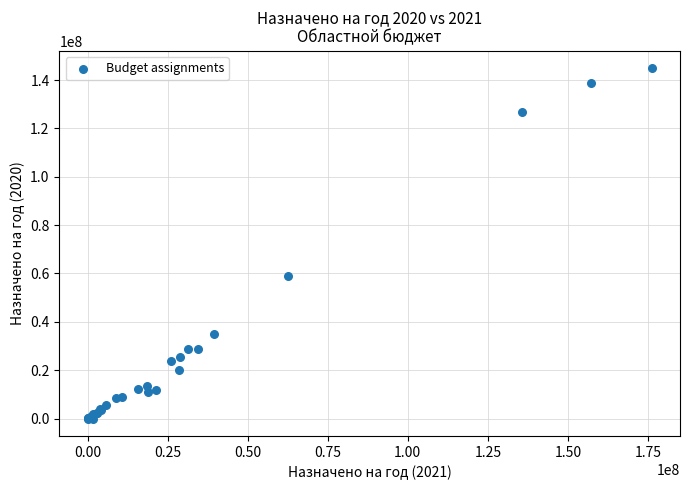

What Y value in the scatter plot is closest to 72390766?

58759381.1